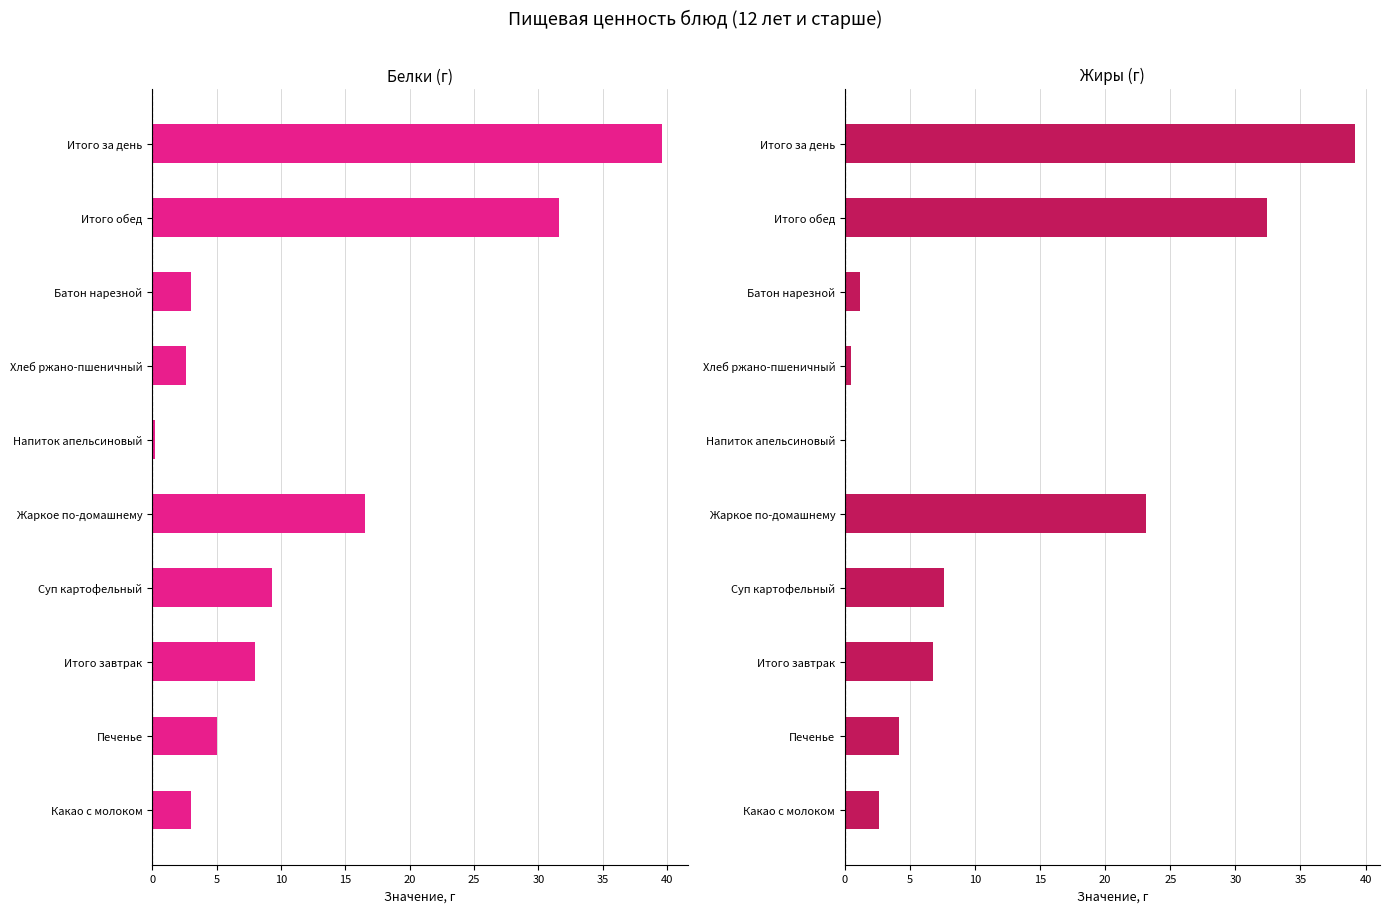

Reading left to right, transcribe all the data shown in this chart.

Белки: 3.0	5.0	8.0	9.3	16.5	0.2	2.6	3.0	31.6	39.6
Жиры: 2.6	4.2	6.8	7.6	23.1	0.0	0.5	1.2	32.4	39.1